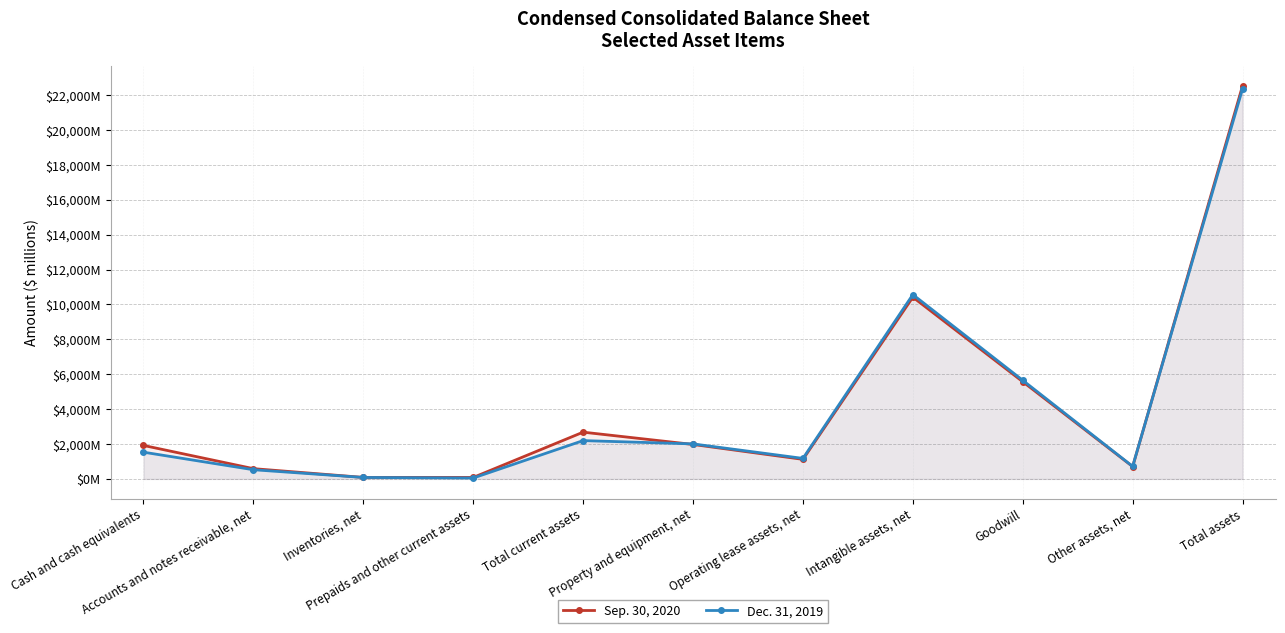

At which category does Sep. 30, 2020 reach its first local peak?

Total current assets